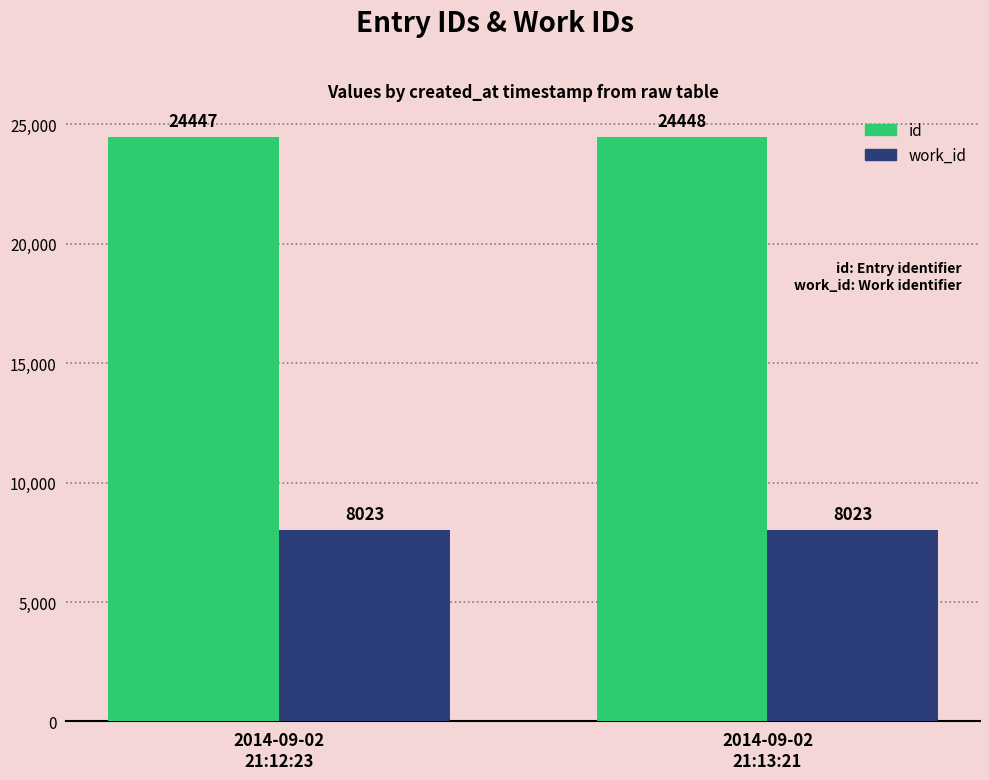

Does the chart contain stacked bars?

No